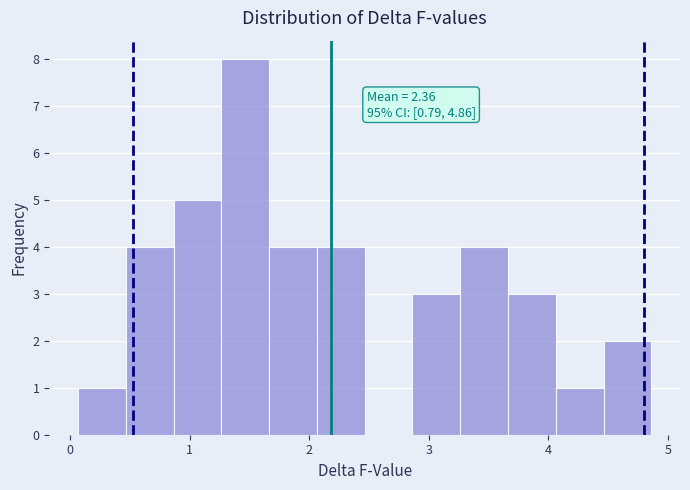

Read against the x-axis, roughly where is the centre of the tallest bar?

1.5